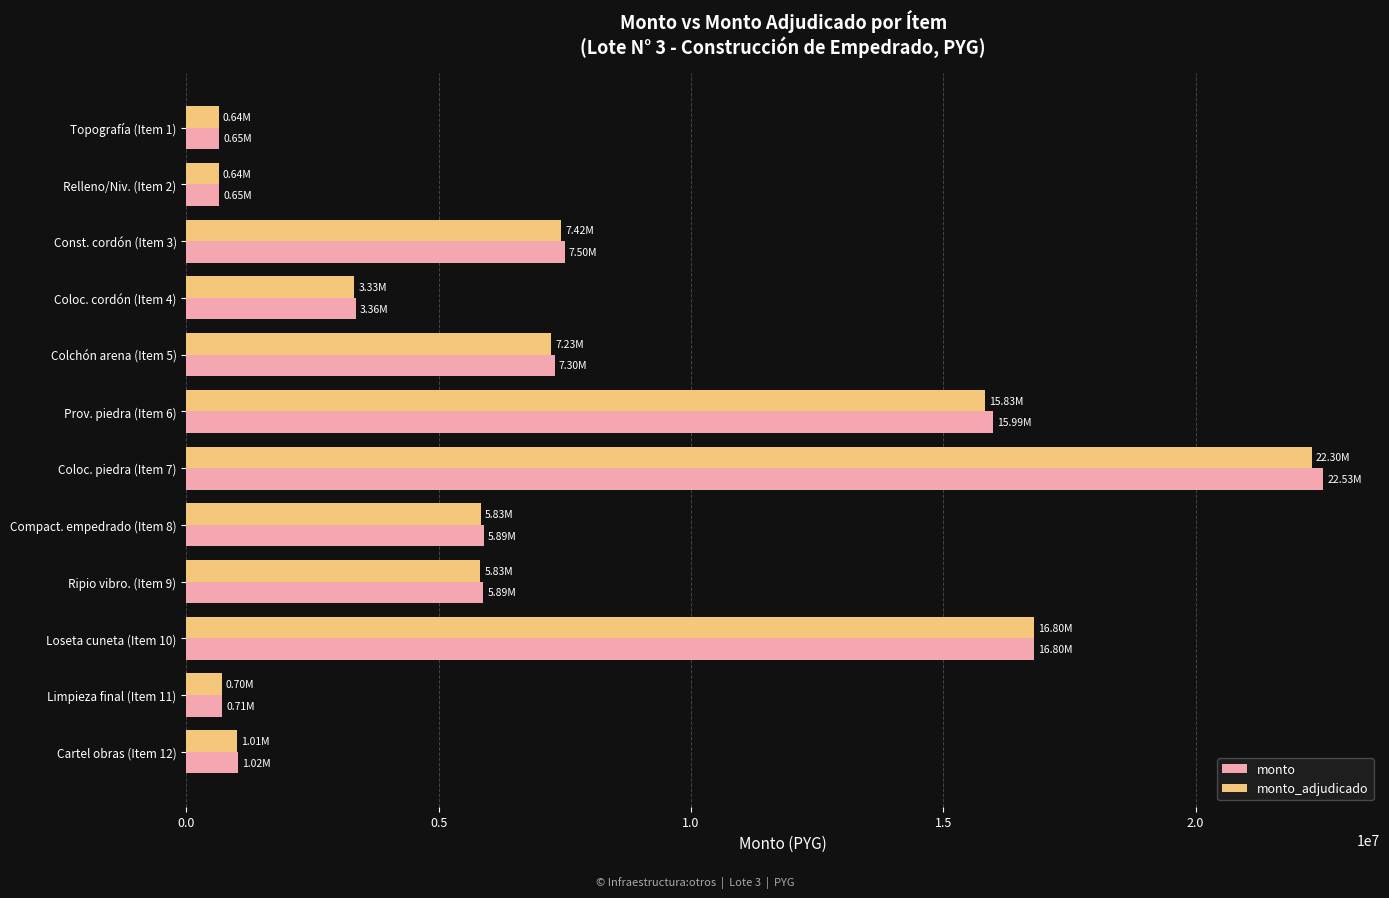

At which category is the sum across all series the highest?

Coloc. piedra (Item 7)